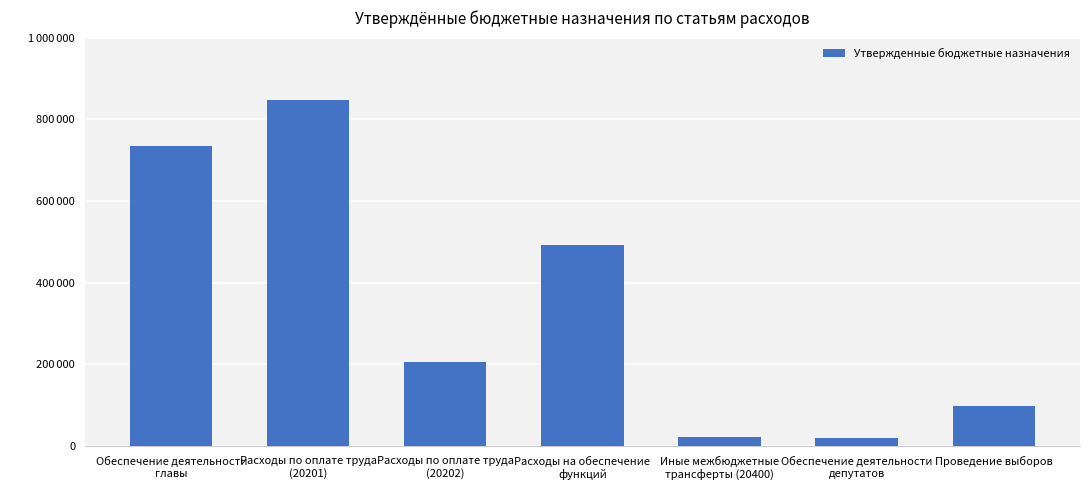

Reading left to right, list all the values displayed in this chart.

734204	848445	205312	491160	22800	19000	98198